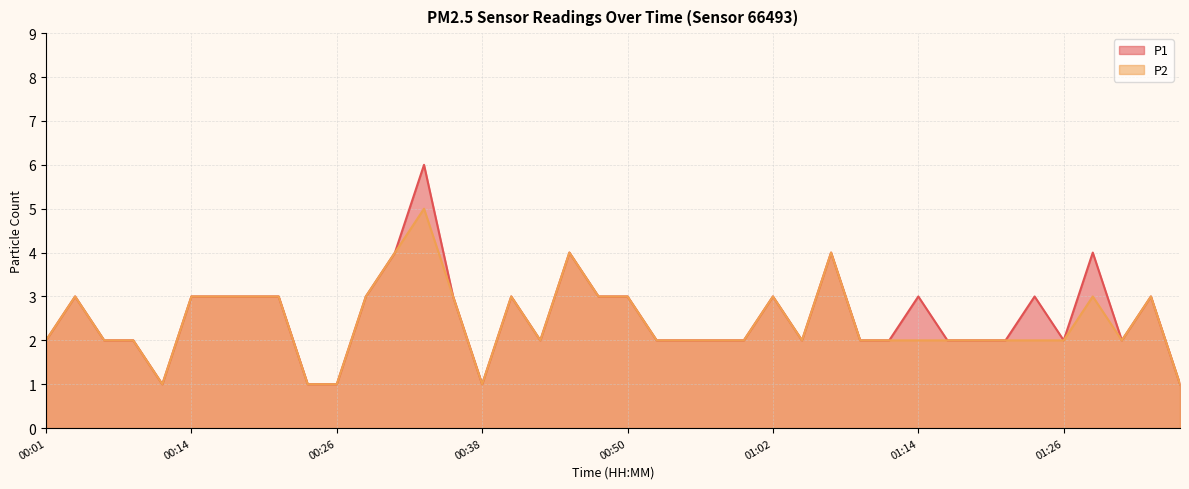

What is the average value of the P2 series?

2